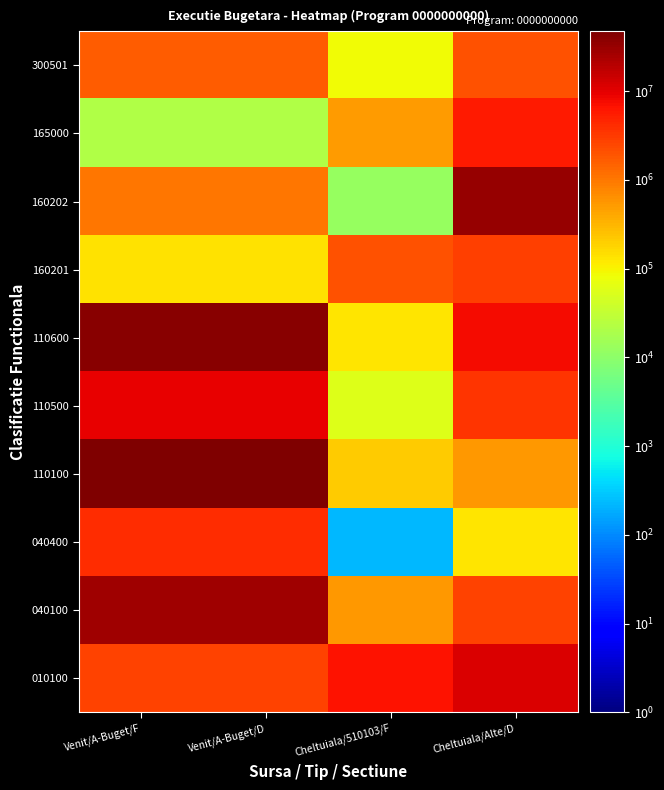

Rank the series at Cheltuiala/Alte/D from highest to lowest value.

160202, 010100, 110600, 165000, 110500, 160201, 040100, 300501, 110100, 040400